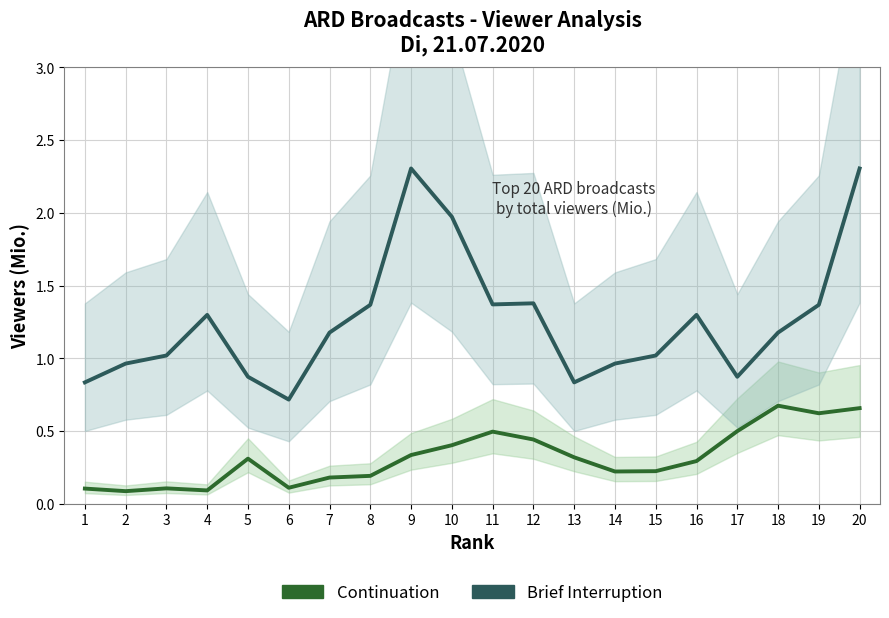

What is the value of the Brief Interruption point at the 4th from the left?

1.3